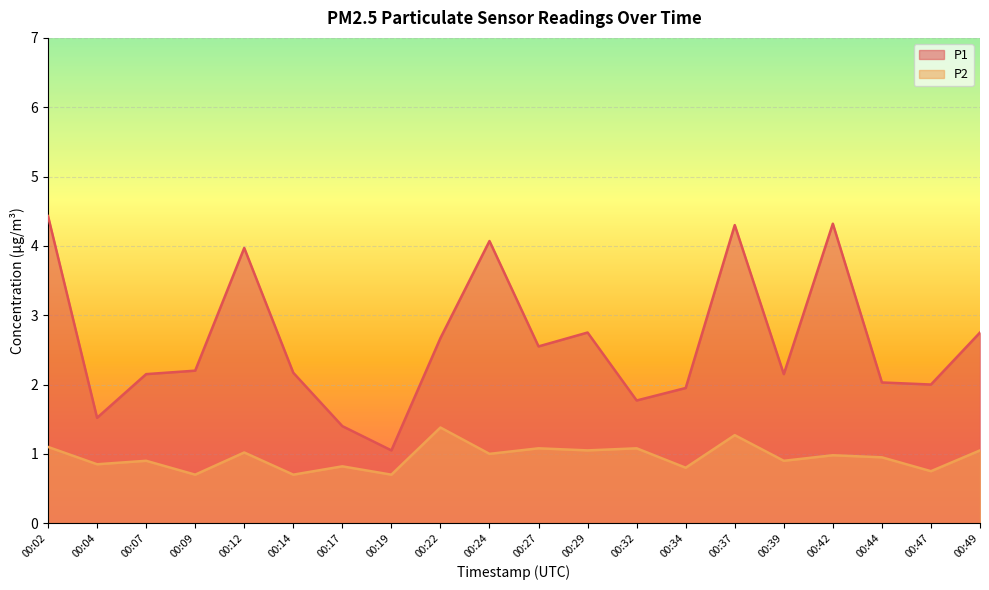

At which category does P2 reach its first local peak?

00:07